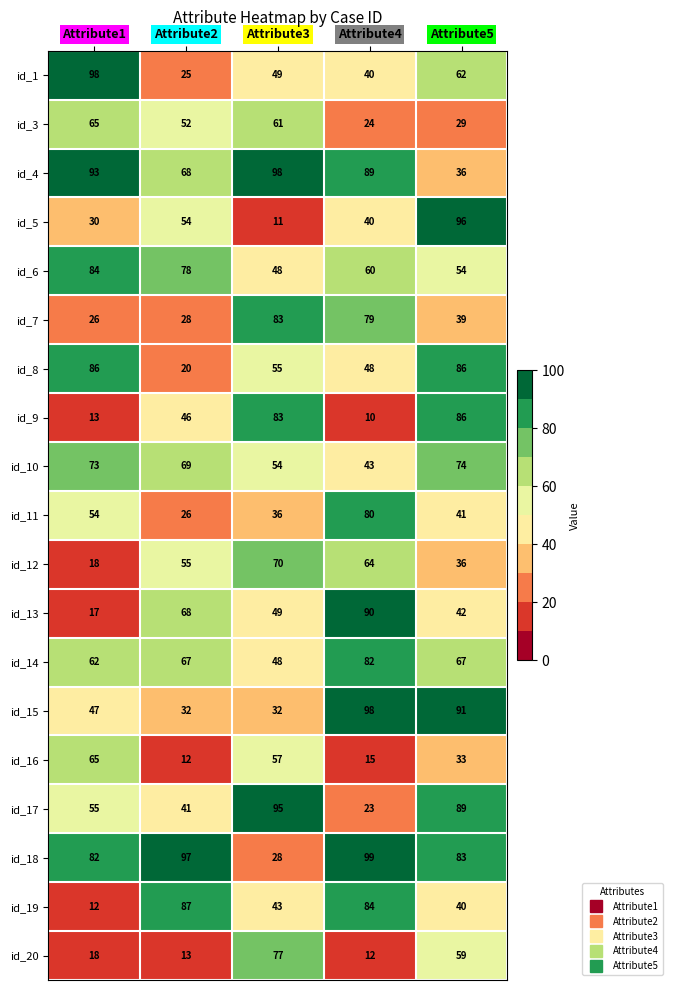

How many categories are shown in the chart?

5